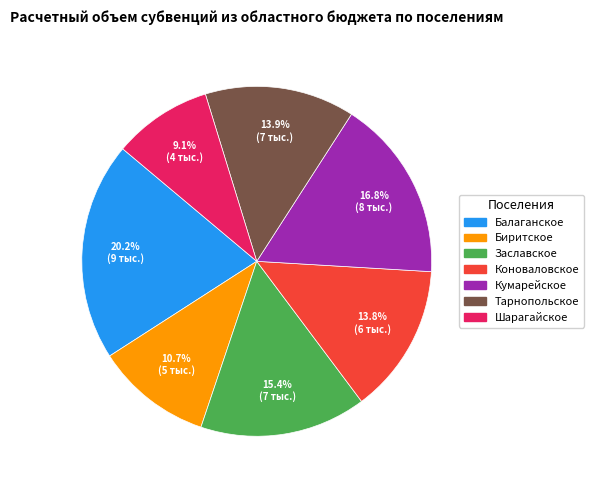

Is there any slice that represents more than half of the pie?

No